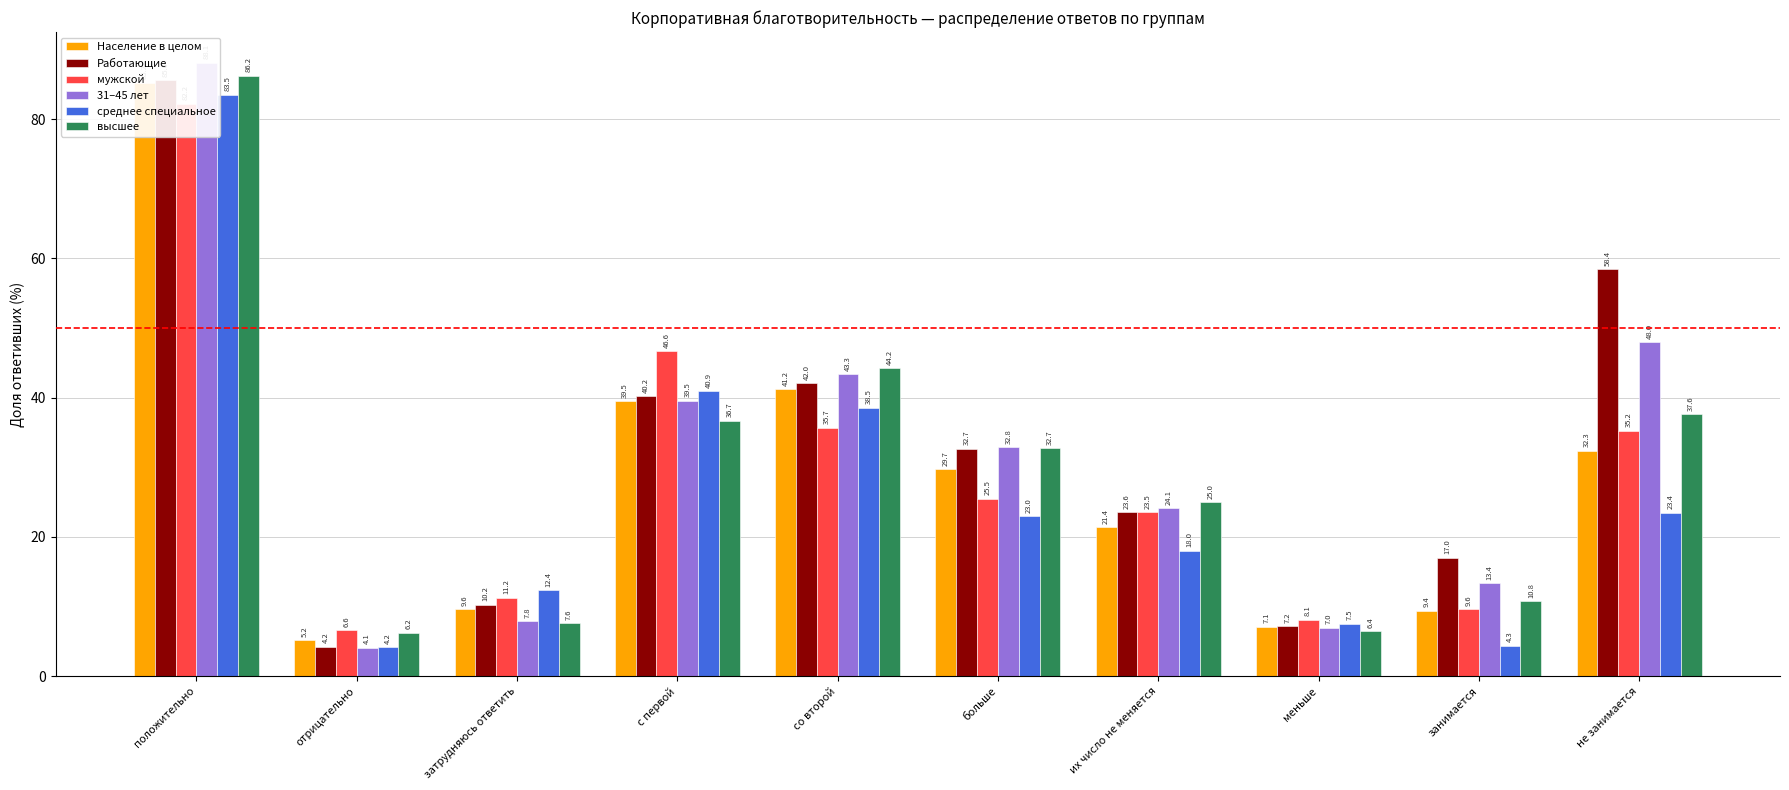

What is the difference between the среднее специальное values at со второй and положительно?

44.9